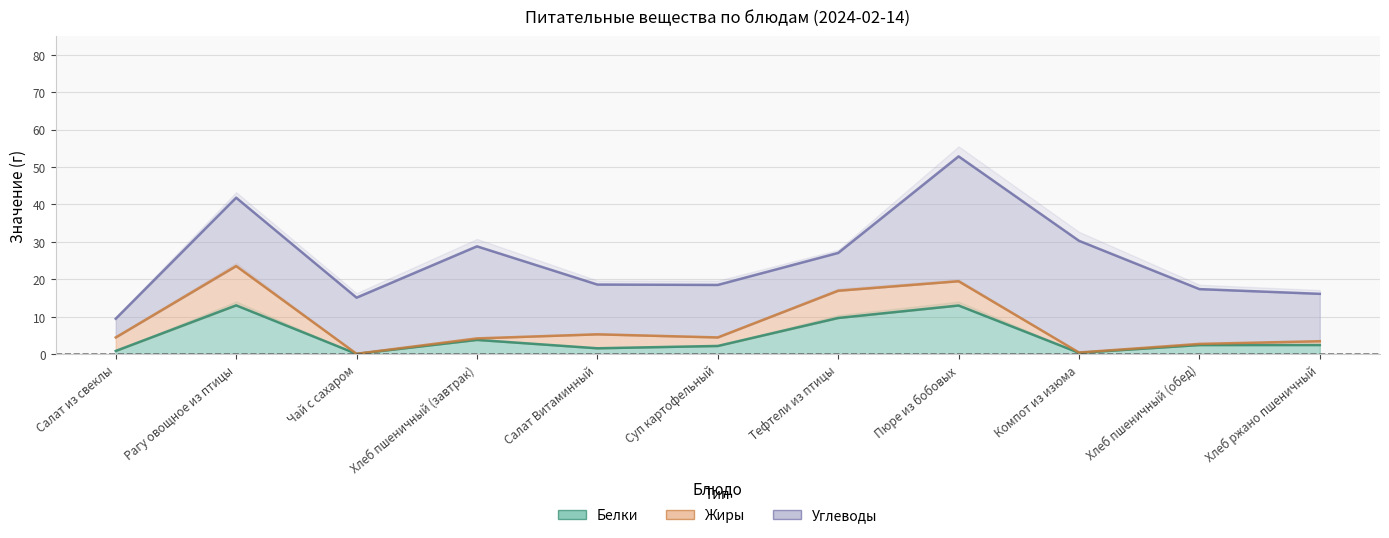

What is the approximate value of Жиры at Тефтели из птицы?

7.3